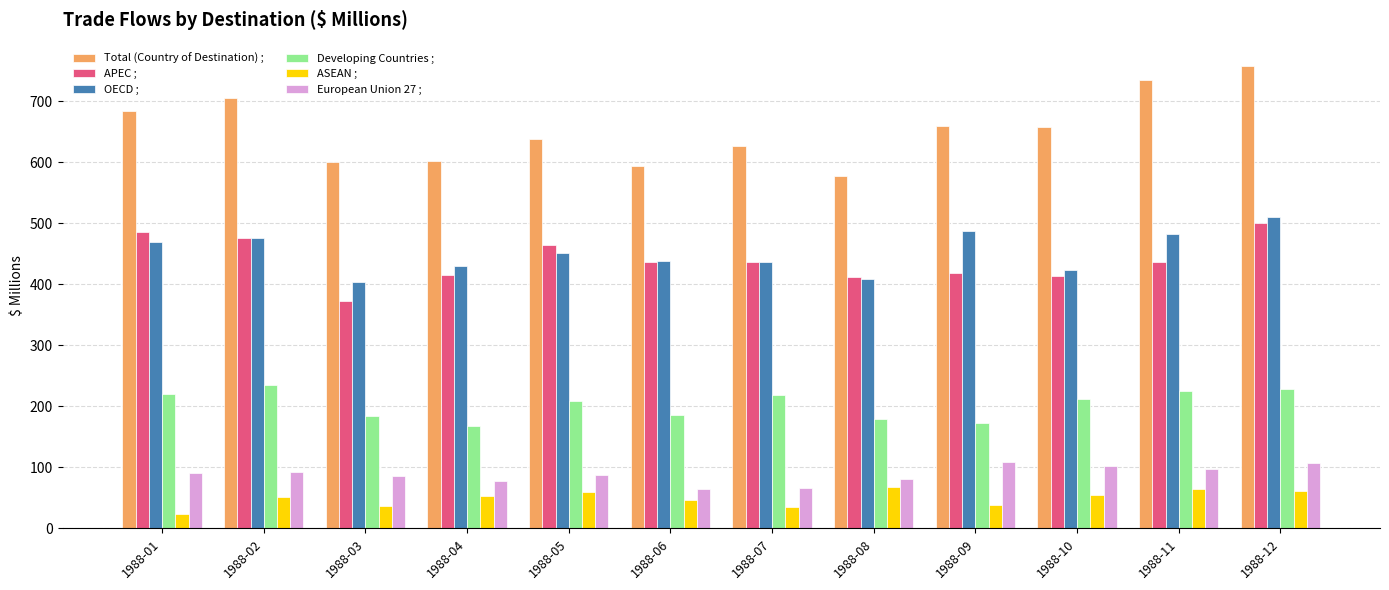

Which label corresponds to the smallest value in the chart?

1988-01